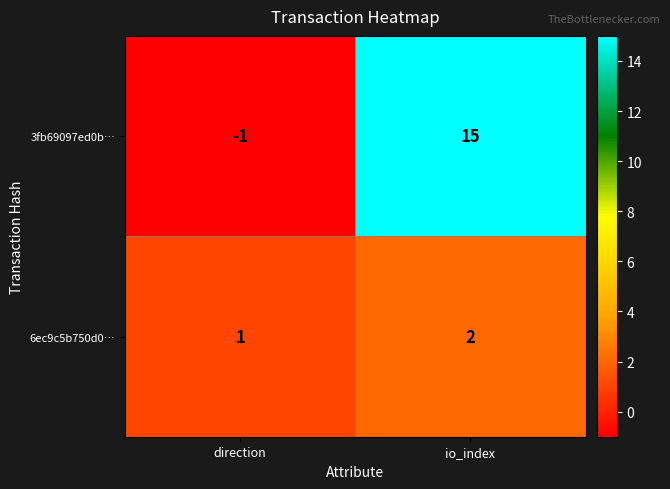

Is it true that 6ec9c5b750d0… equals 2 at io_index?

True